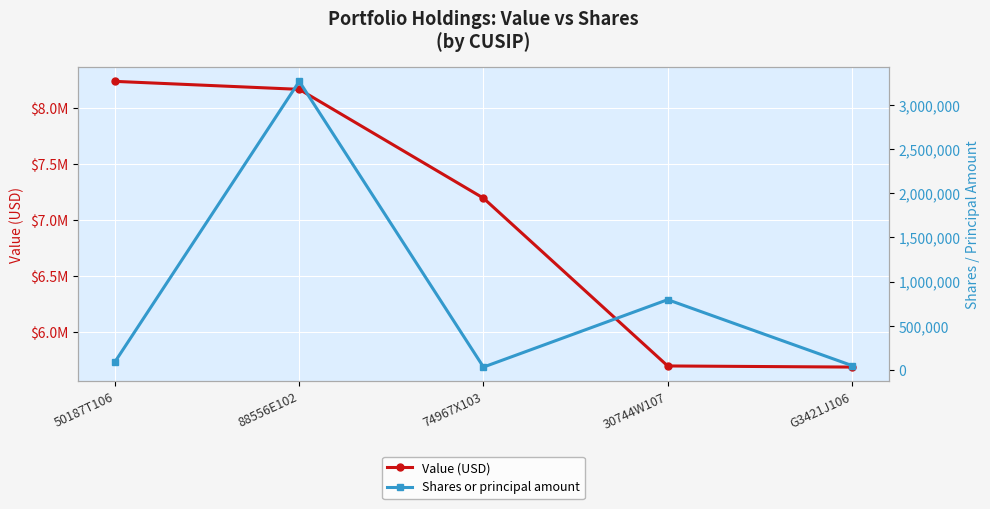

What are all the series names shown in the legend?

Value (USD), Shares or principal amount